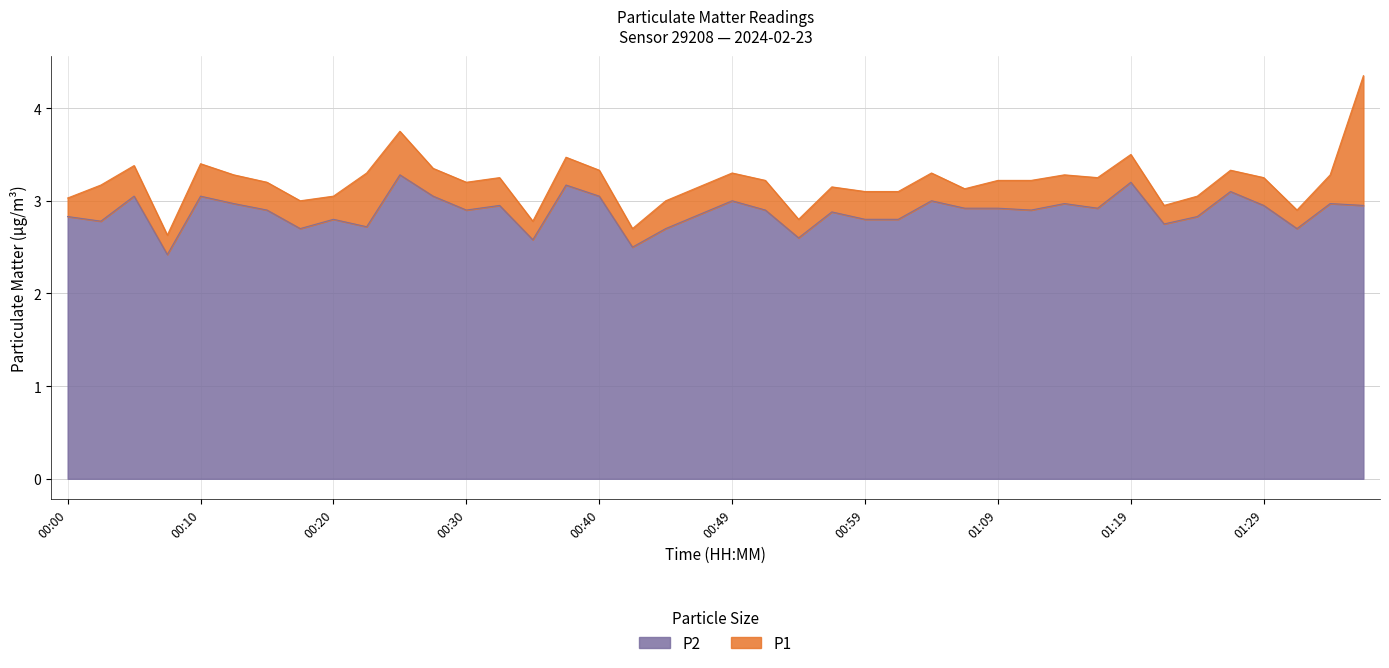

Is it true that P2 equals 2.9 at 01:09?

True